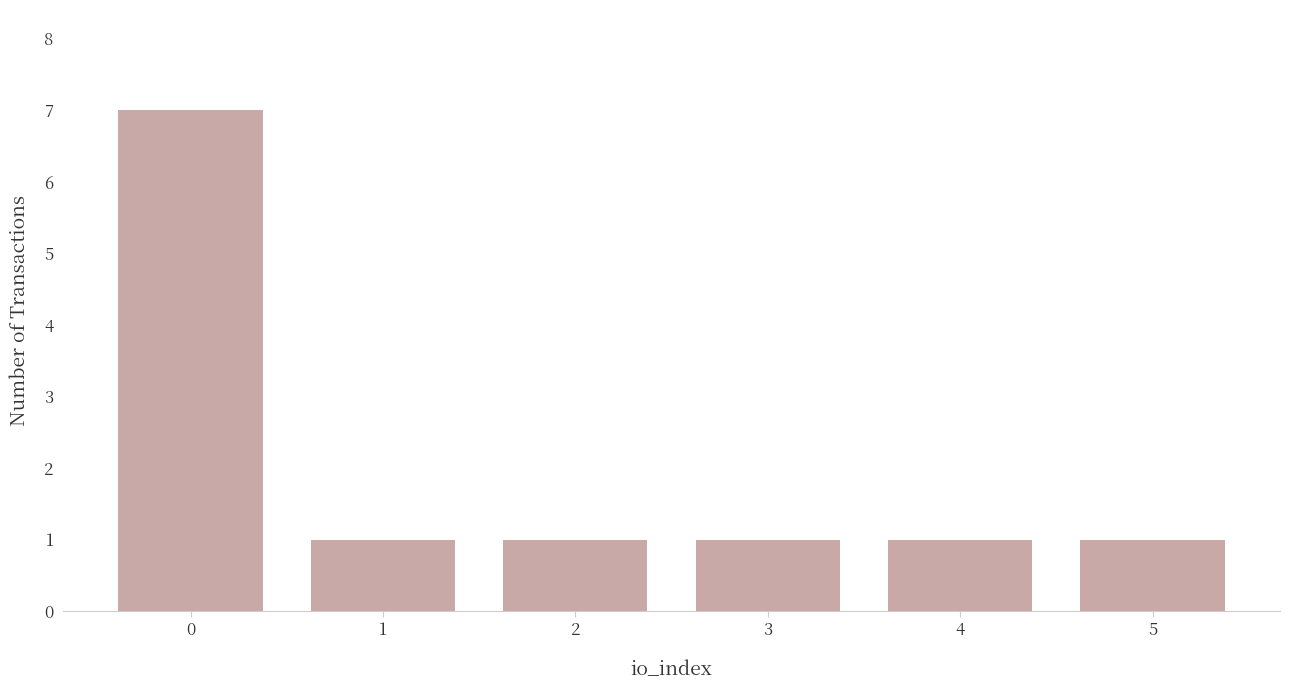

What is the value of the 2nd bar from the left?

1